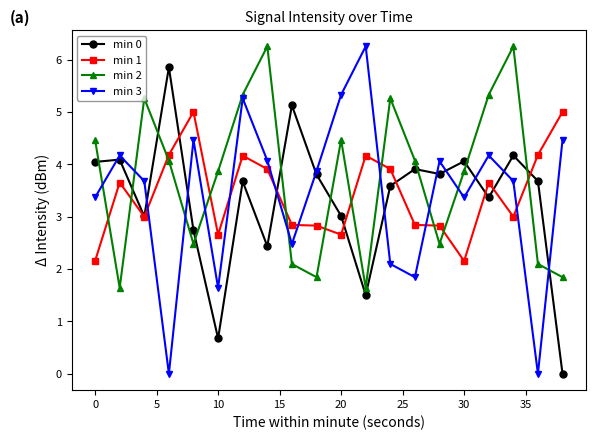

True or false: min 1 has more than 0 points higher than both neighbors.

True